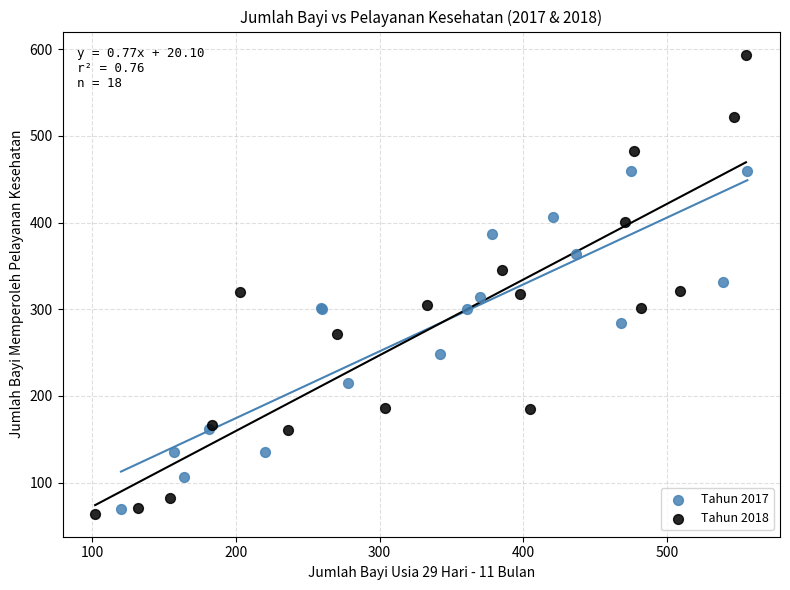

Which series reaches the minimum Y coordinate?

Tahun 2018